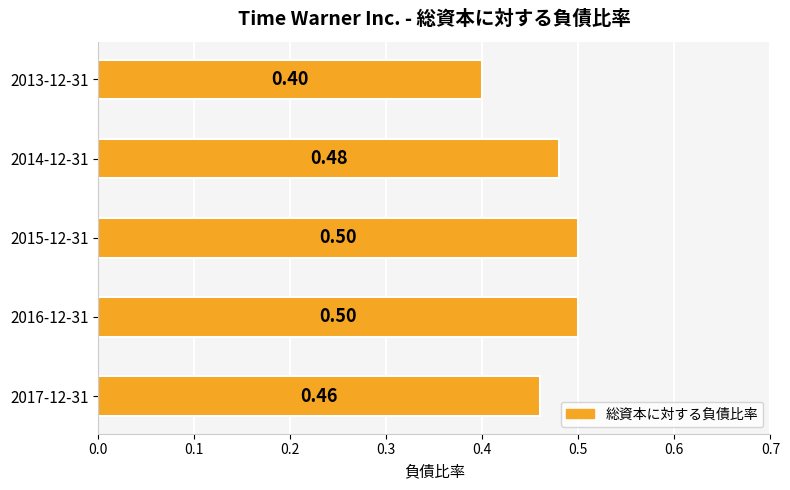

What is the smallest value displayed?

0.4